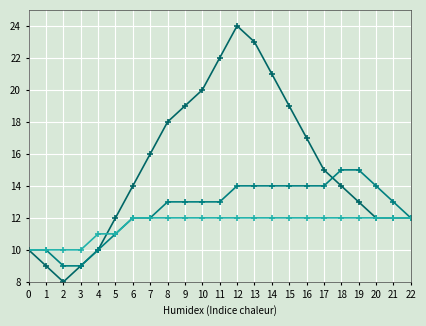

The Series A series shows 8 at 22. True or false?

False